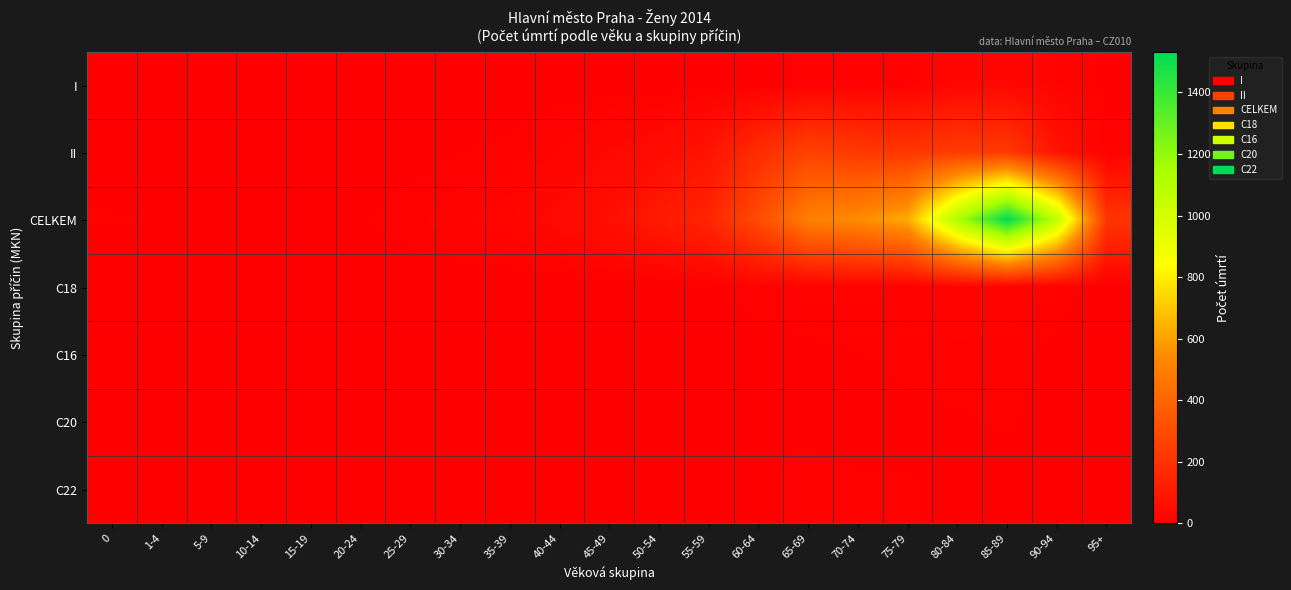

Reading right to left, extract all data points from this chart.

I: 95+=4	90-94=18	85-89=32	80-84=28	75-79=8	70-74=10	65-69=9	60-64=1	55-59=2	50-54=2	45-49=1	40-44=1	35-39=0	30-34=1	25-29=0	20-24=0	15-19=0	10-14=0	5-9=0	1-4=0	0=0
II: 95+=10	90-94=78	85-89=225	80-84=234	75-79=217	70-74=223	65-69=263	60-64=175	55-59=80	50-54=47	45-49=34	40-44=18	35-39=8	30-34=6	25-29=2	20-24=0	15-19=1	10-14=0	5-9=2	1-4=1	0=0
CELKEM: 95+=210	90-94=1068	85-89=1531	80-84=1130	75-79=628	70-74=547	65-69=506	60-64=298	55-59=150	50-54=102	45-49=61	40-44=41	35-39=23	30-34=17	25-29=10	20-24=6	15-19=3	10-14=2	5-9=3	1-4=6	0=7
C18: 95+=0	90-94=12	85-89=16	80-84=17	75-79=10	70-74=15	65-69=14	60-64=11	55-59=4	50-54=2	45-49=2	40-44=0	35-39=0	30-34=0	25-29=0	20-24=0	15-19=0	10-14=0	5-9=0	1-4=0	0=0
C16: 95+=0	90-94=3	85-89=10	80-84=11	75-79=8	70-74=6	65-69=4	60-64=2	55-59=0	50-54=3	45-49=0	40-44=1	35-39=1	30-34=0	25-29=1	20-24=0	15-19=0	10-14=0	5-9=0	1-4=0	0=0
C20: 95+=0	90-94=3	85-89=7	80-84=5	75-79=4	70-74=2	65-69=5	60-64=6	55-59=1	50-54=1	45-49=1	40-44=0	35-39=0	30-34=0	25-29=0	20-24=0	15-19=0	10-14=0	5-9=0	1-4=0	0=0
C22: 95+=0	90-94=1	85-89=3	80-84=4	75-79=7	70-74=8	65-69=8	60-64=5	55-59=0	50-54=1	45-49=1	40-44=0	35-39=0	30-34=0	25-29=0	20-24=0	15-19=0	10-14=0	5-9=0	1-4=0	0=0